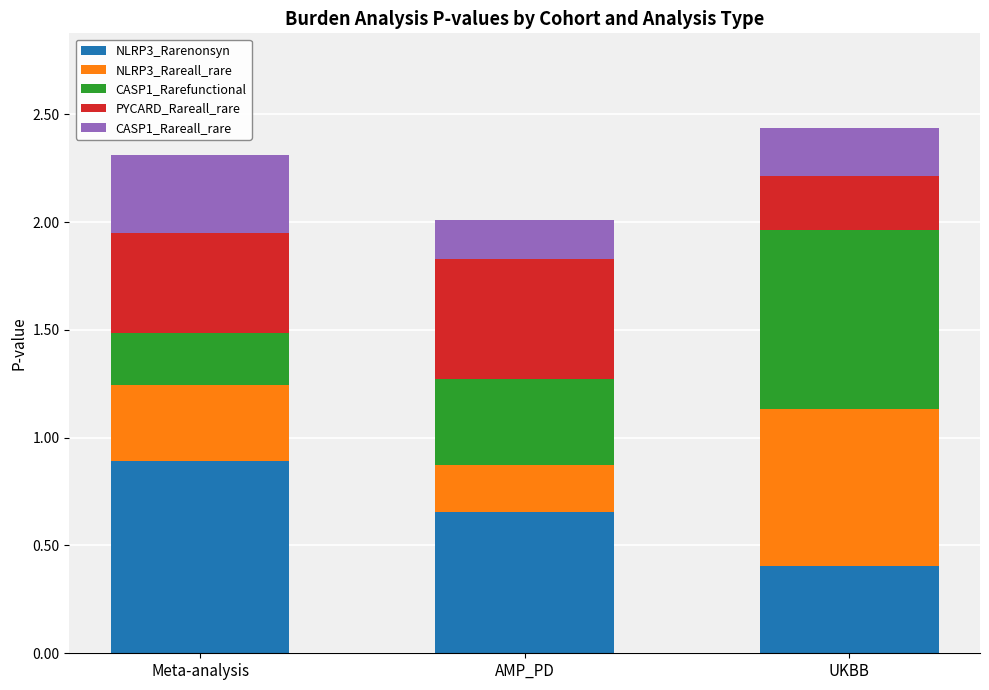

Does the chart contain any negative values?

No